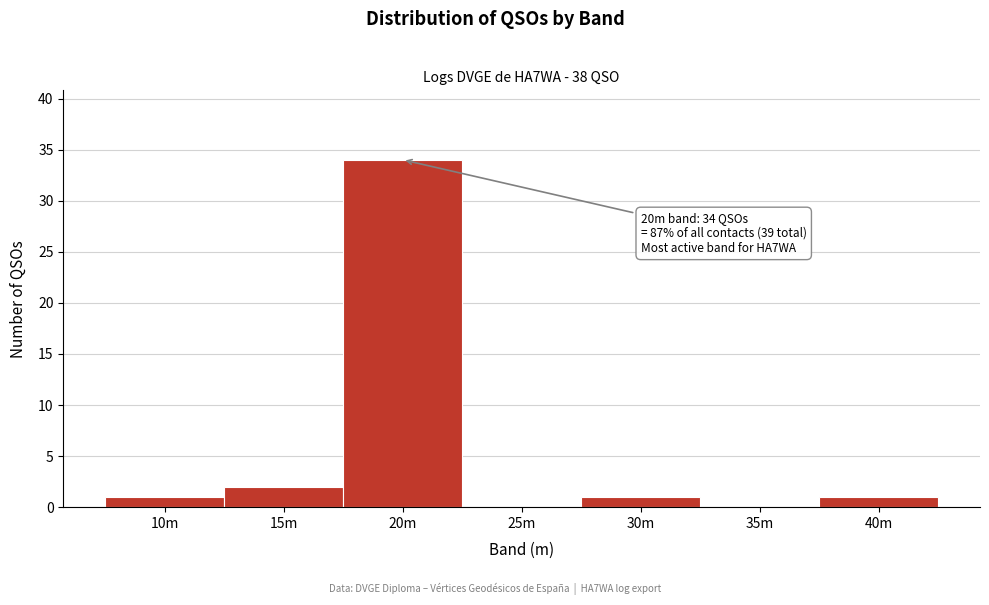

Reading right to left, what are all the values shown in this chart?

40m=1	35m=0	30m=1	25m=0	20m=34	15m=2	10m=1